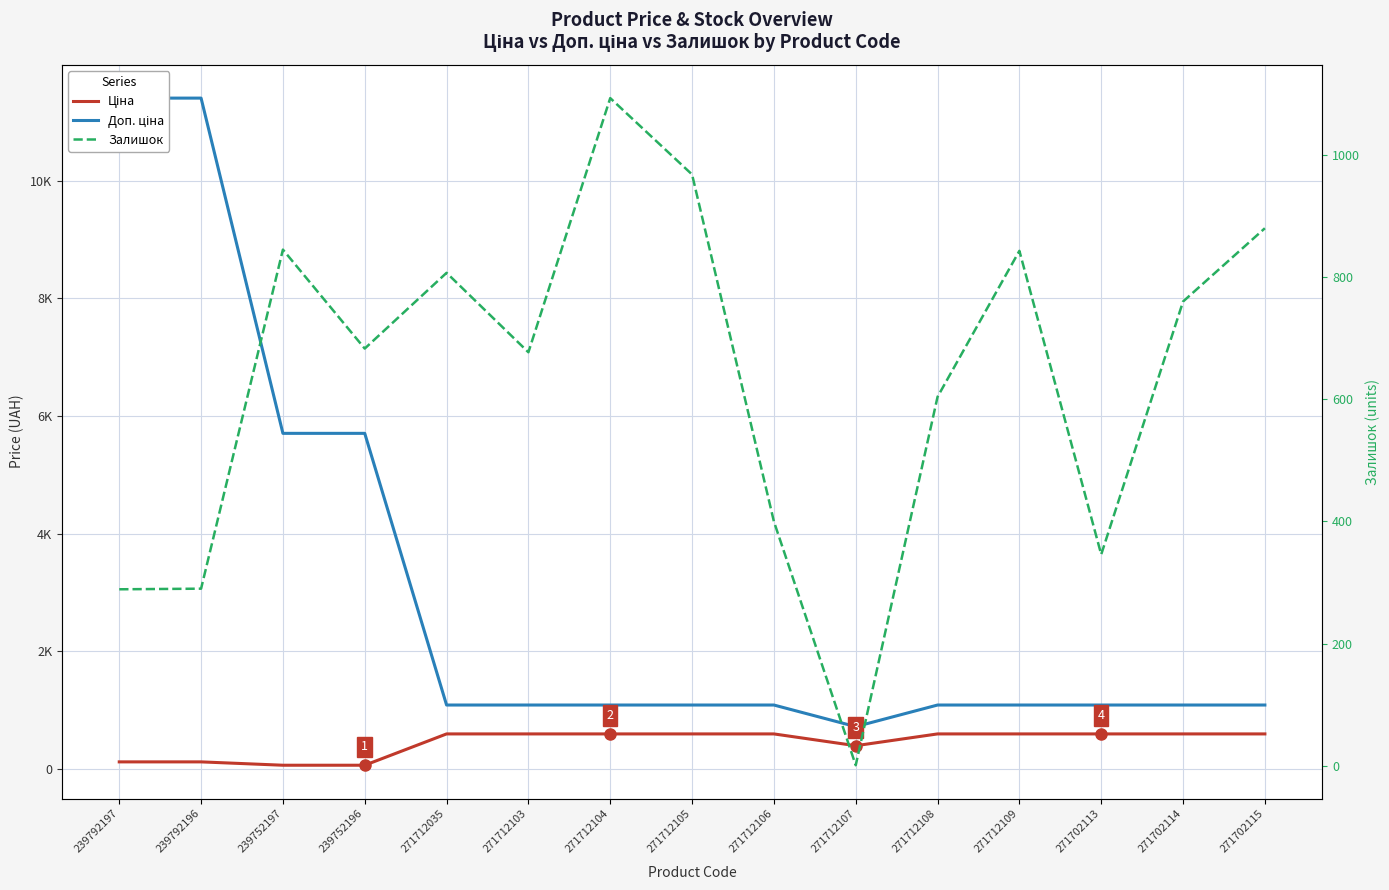

What is the highest value of the Залишок series?

1093.0